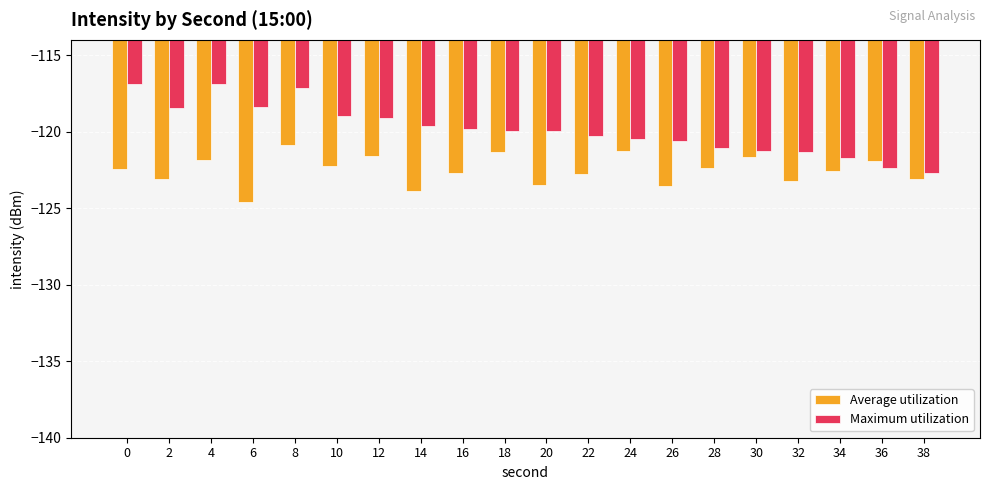

Which series has the largest range (max minus min)?

Maximum utilization